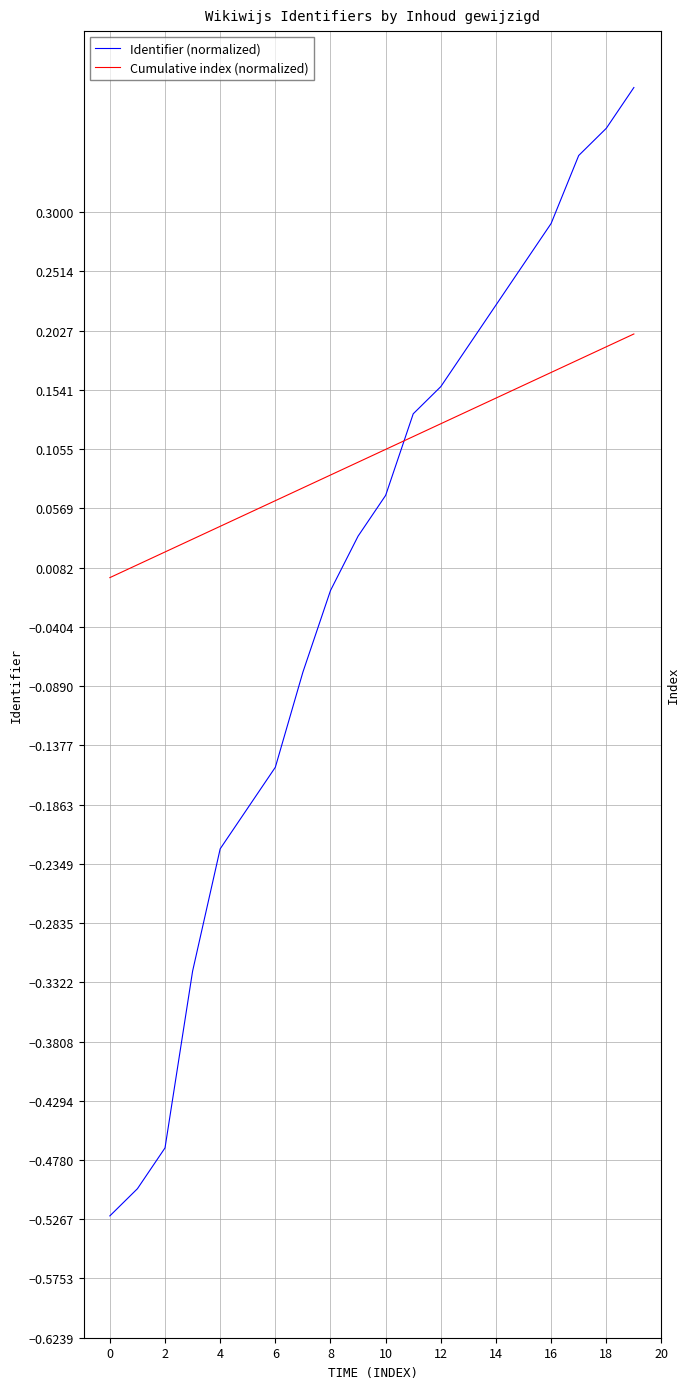

Is the value of Cumulative index (normalized) at 18 greater than the value of Identifier (normalized) at 19?

No